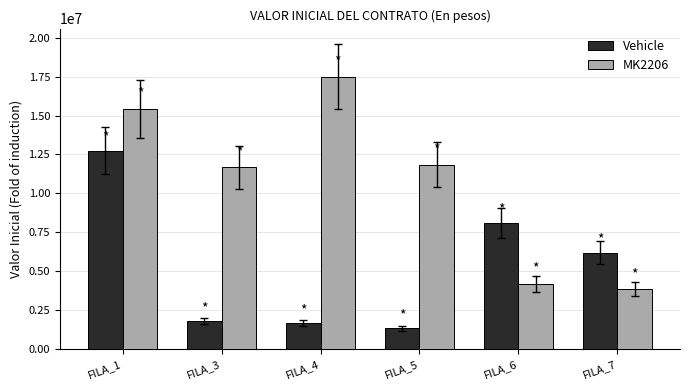

Is the value of Vehicle at FILA_1 greater than the value of MK2206 at FILA_6?

Yes